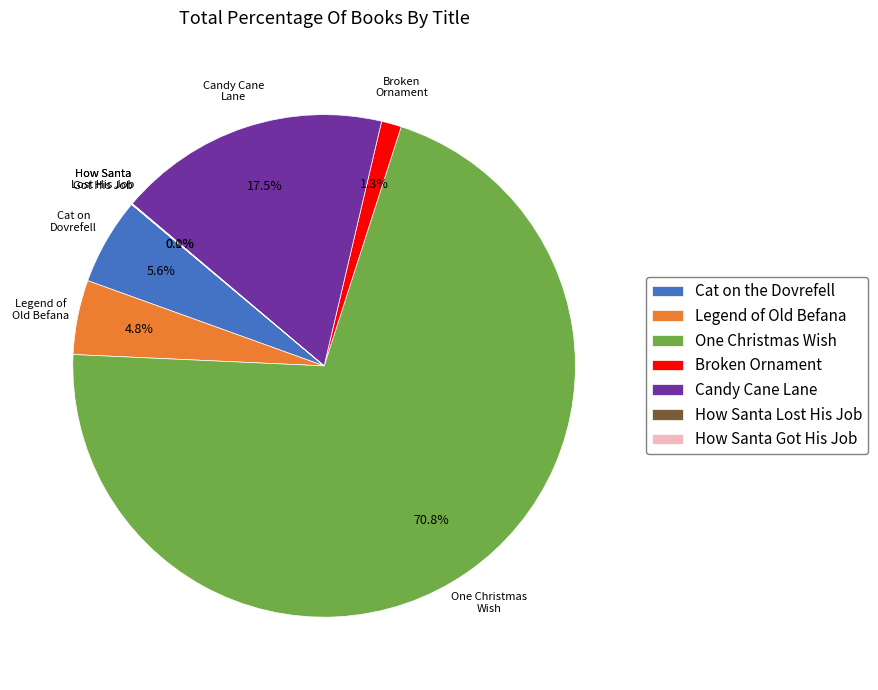

Which slice is the largest?

One Christmas Wish